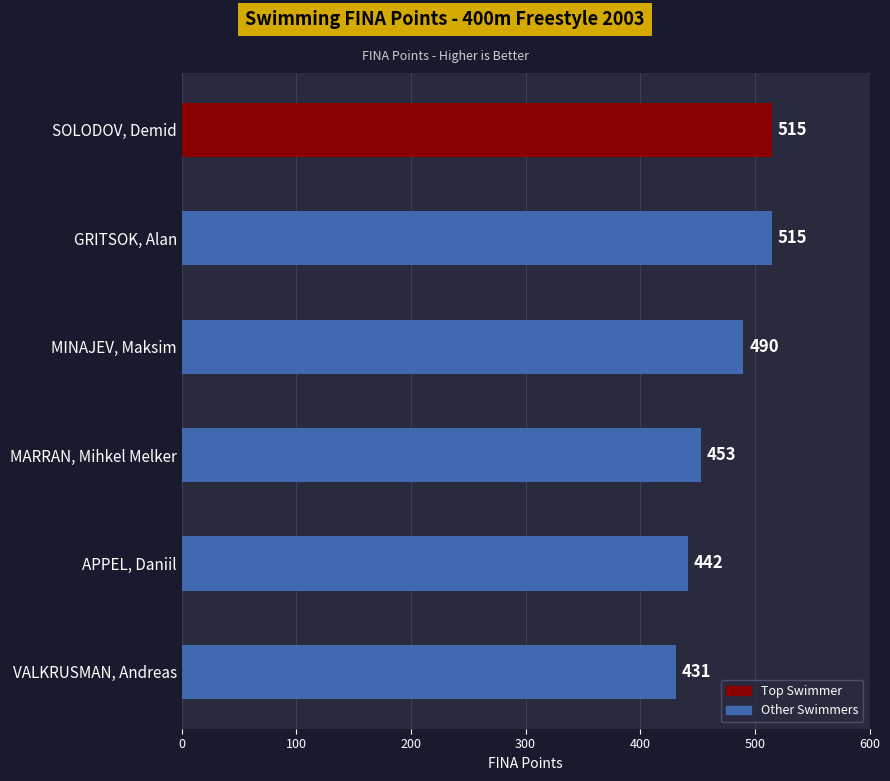

At which category does the chart reach its minimum across all series?

VALKRUSMAN, Andreas